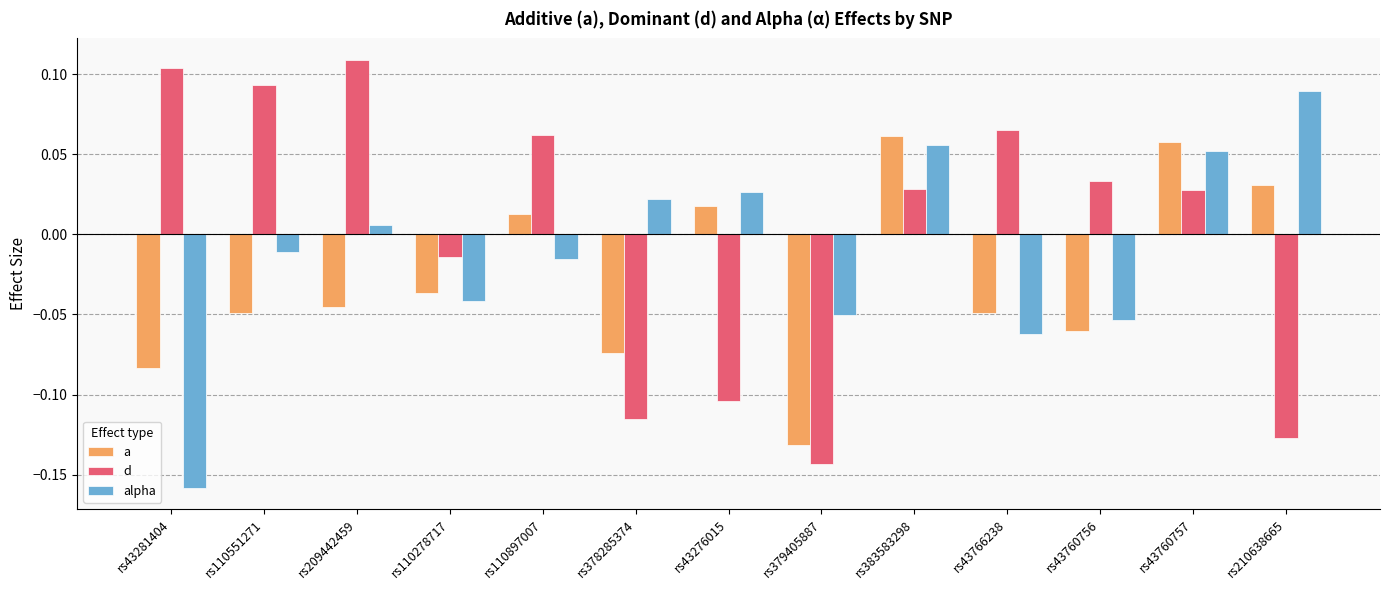

How many positive values does the a series have?

5